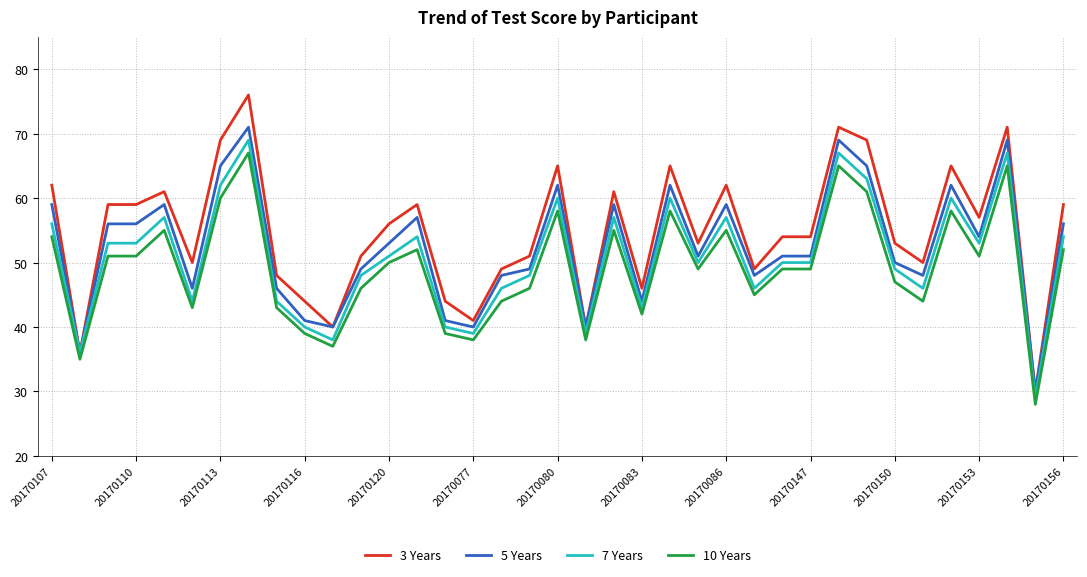

What is the maximum value for 5 Years?

71